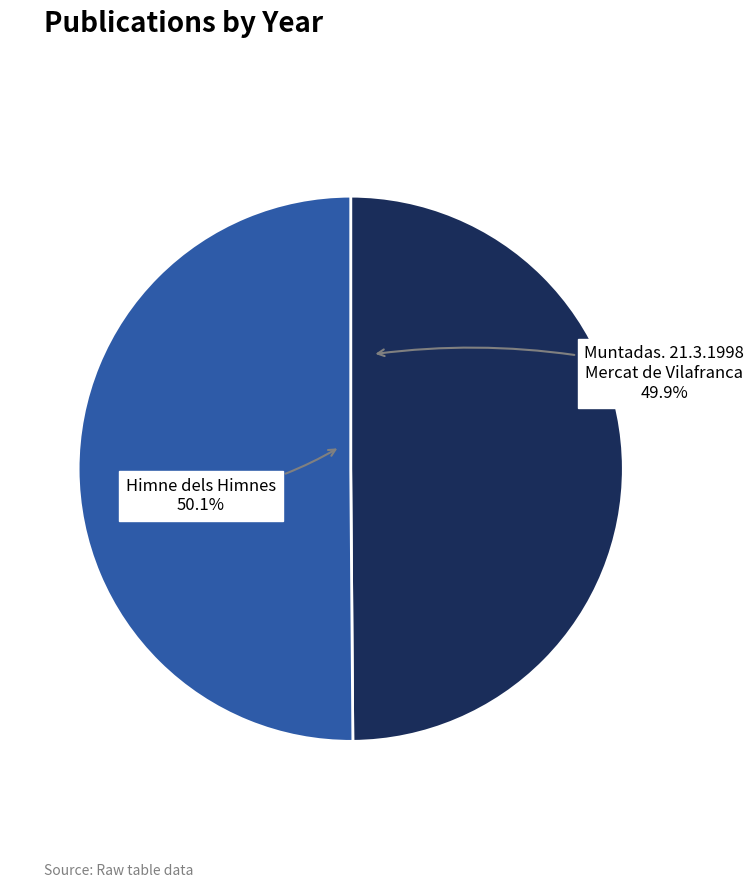

Is there a majority slice in this chart?

Yes